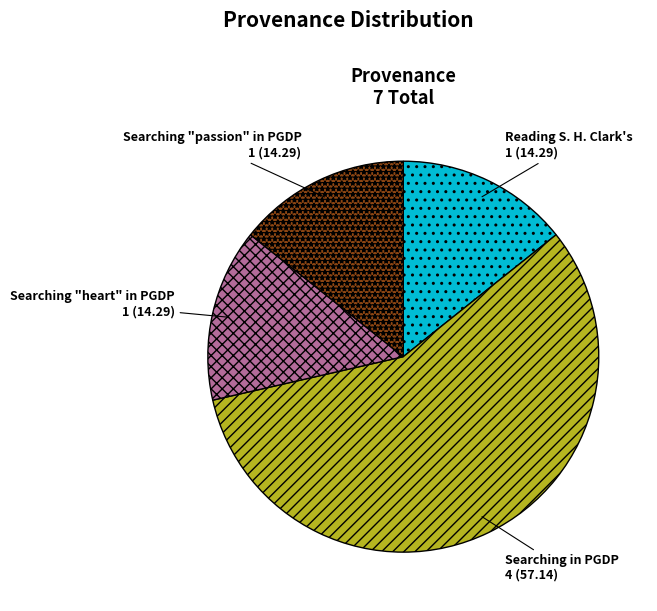

Does any single category account for the majority?

Yes